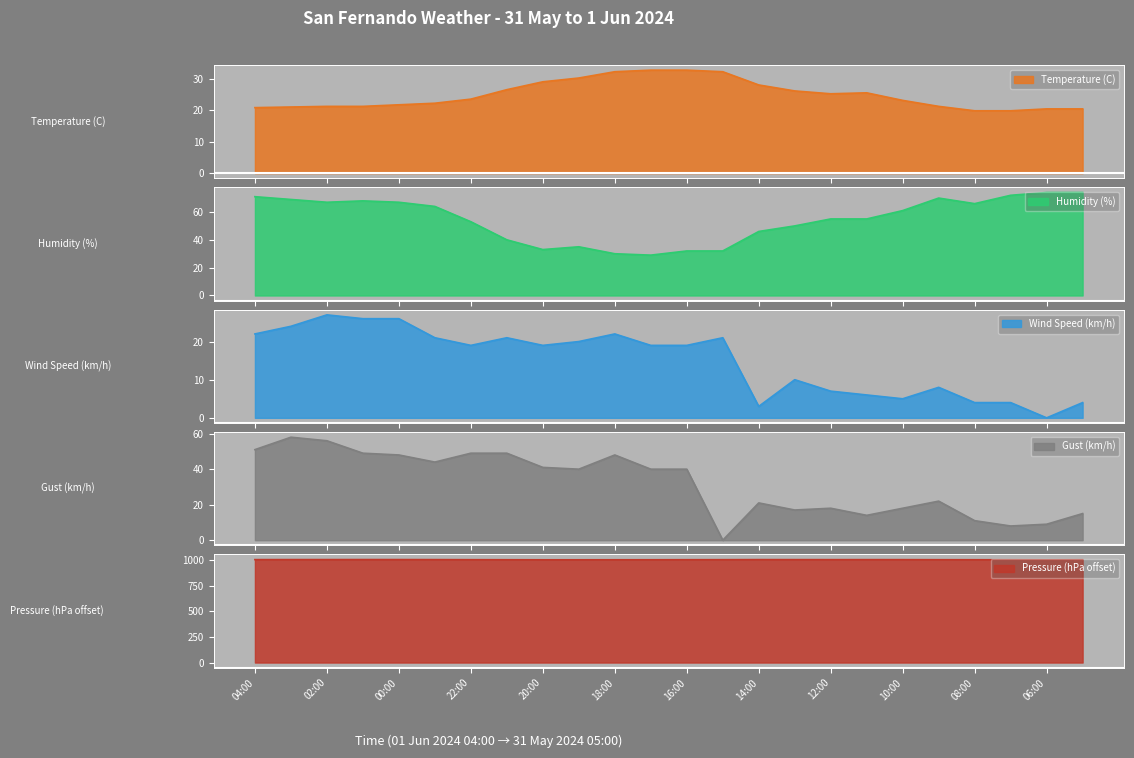

At 17:00, list the series in order from largest to smallest.

Pressure (hPa offset), Gust (km/h), Temperature (C), Humidity (%), Wind Speed (km/h)